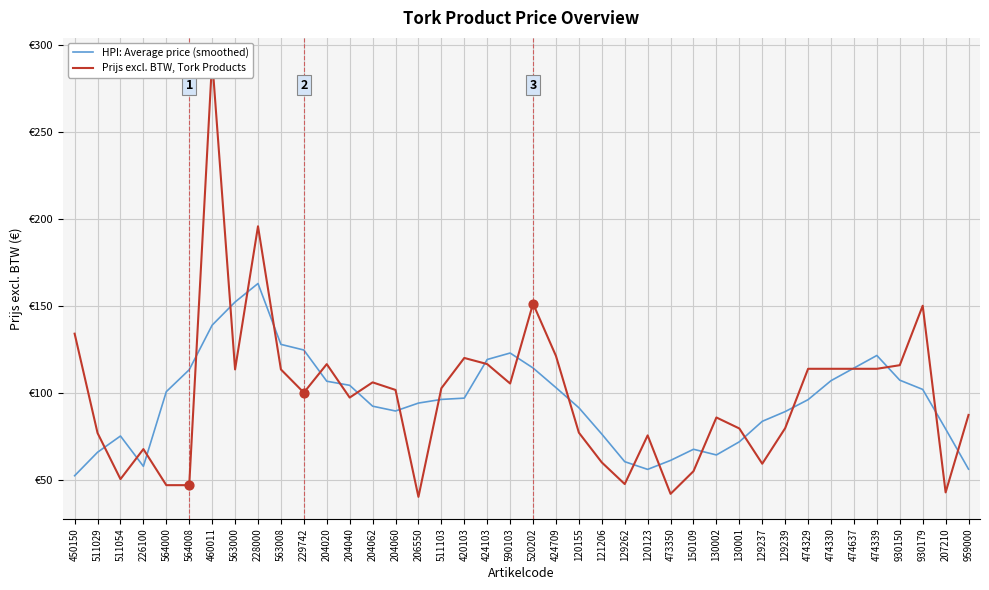

At which category is the sum across all series the highest?

460011